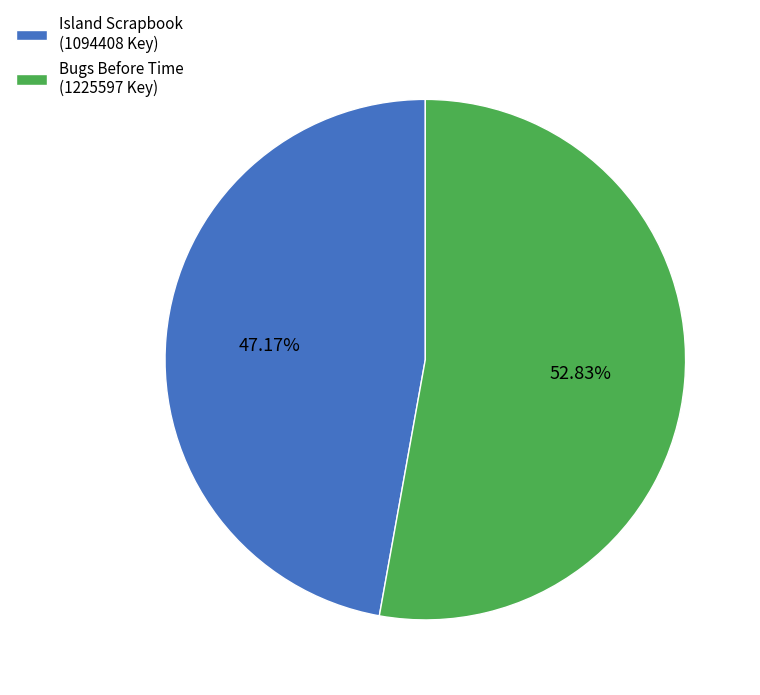

To the nearest percent, what is the average slice percentage?

50%